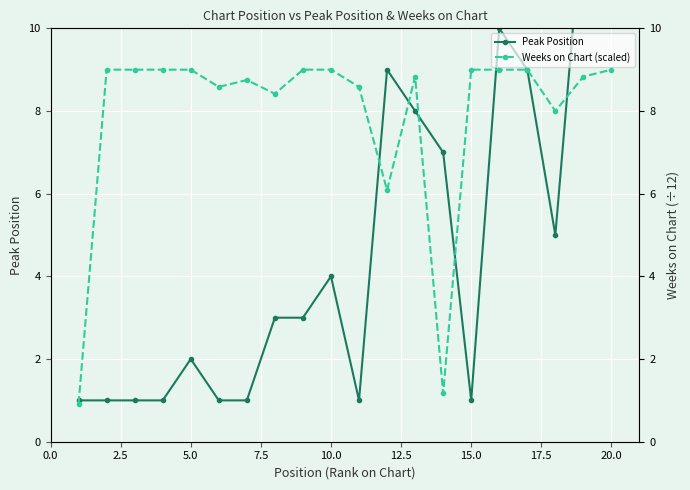

Reading left to right, list all the values displayed in this chart.

Peak Position: 1.0	1.0	1.0	1.0	2.0	1.0	1.0	3.0	3.0	4.0	1.0	9.0	8.0	7.0	1.0	10.0	9.0	5.0	13.0	14.0
Weeks on Chart (scaled): 0.9	9.0	9.0	9.0	9.0	8.6	8.8	8.4	9.0	9.0	8.6	6.1	8.8	1.2	9.0	9.0	9.0	8.0	8.8	9.0